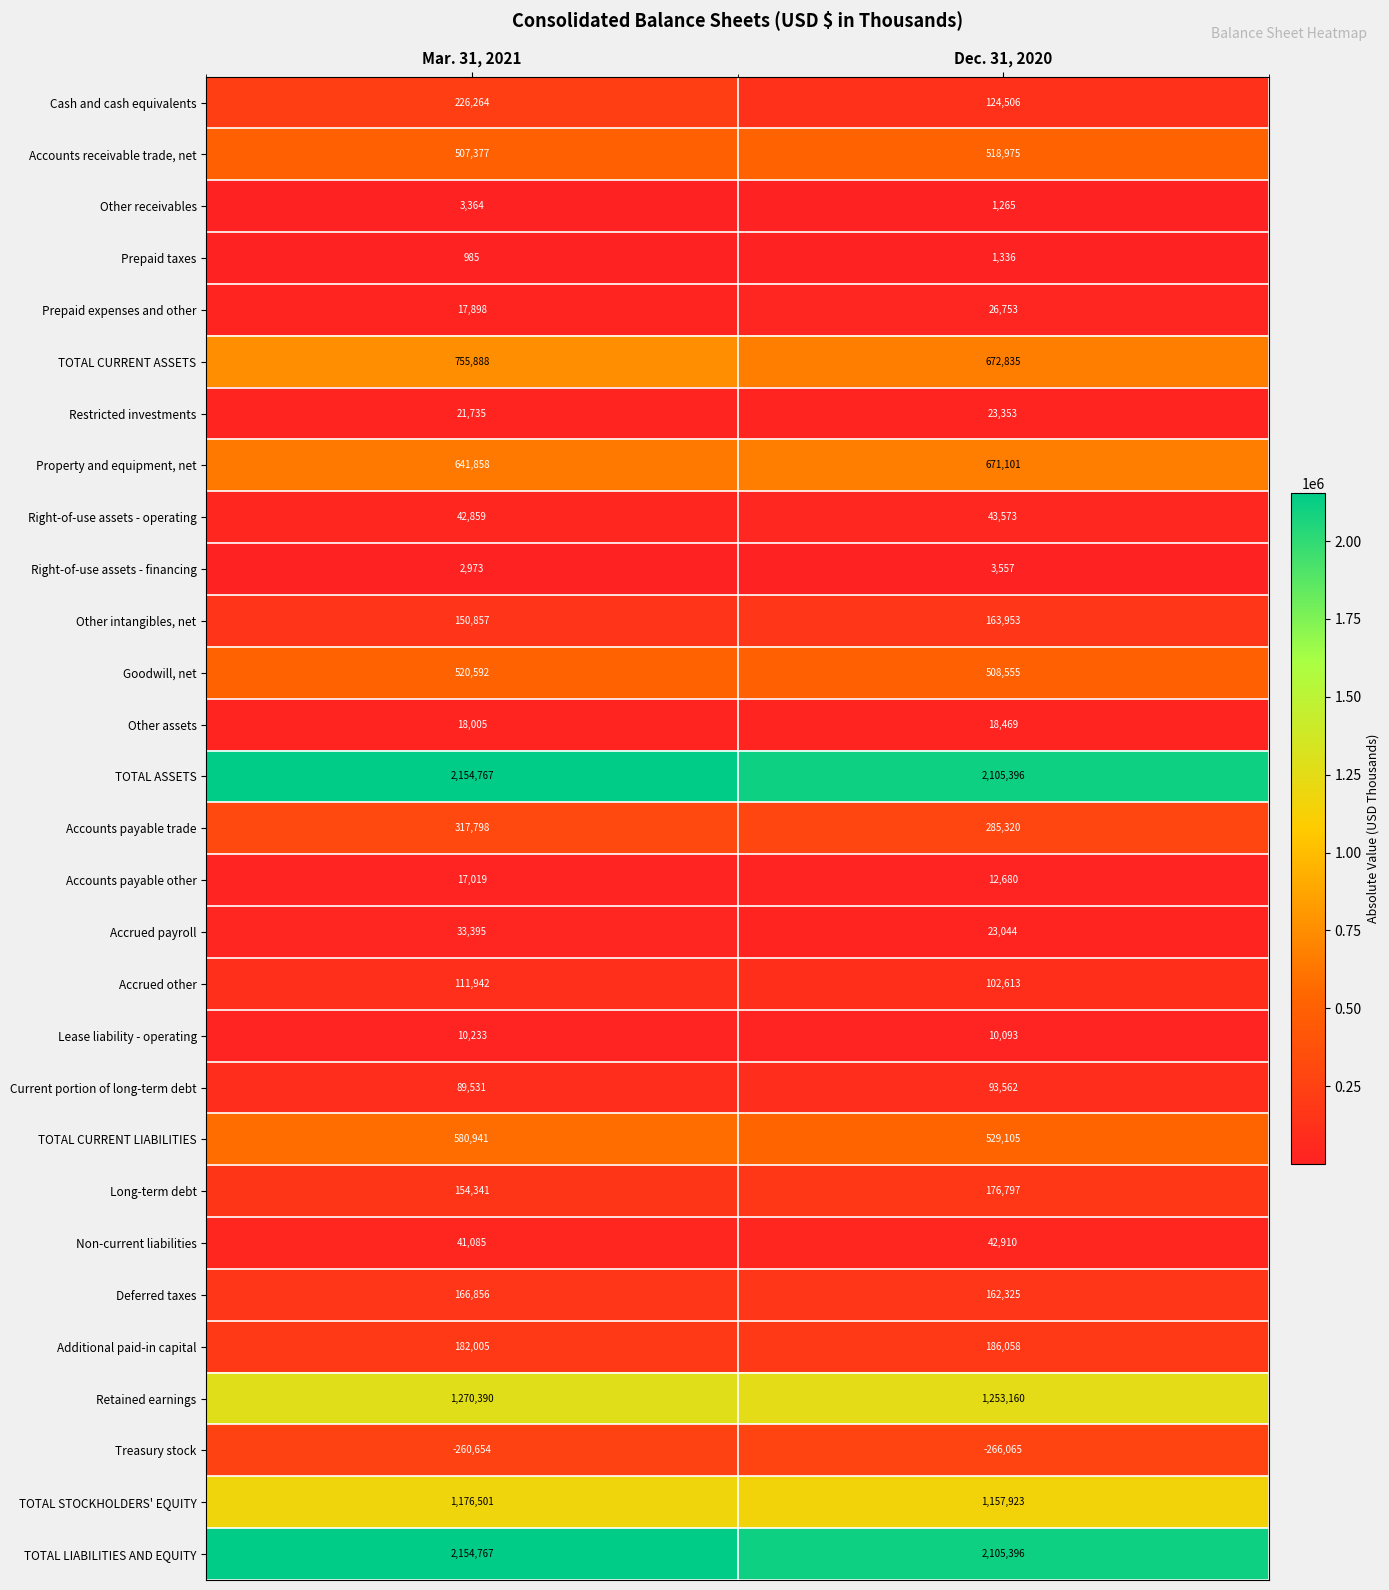

Which series changed the most between Mar. 31, 2021 and Dec. 31, 2020?

Cash and cash equivalents